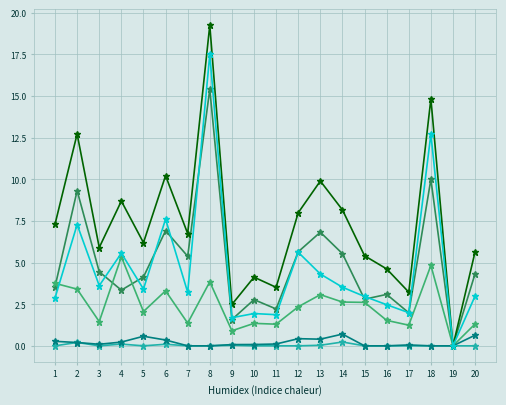

At which category is the sum across all series the highest?

8